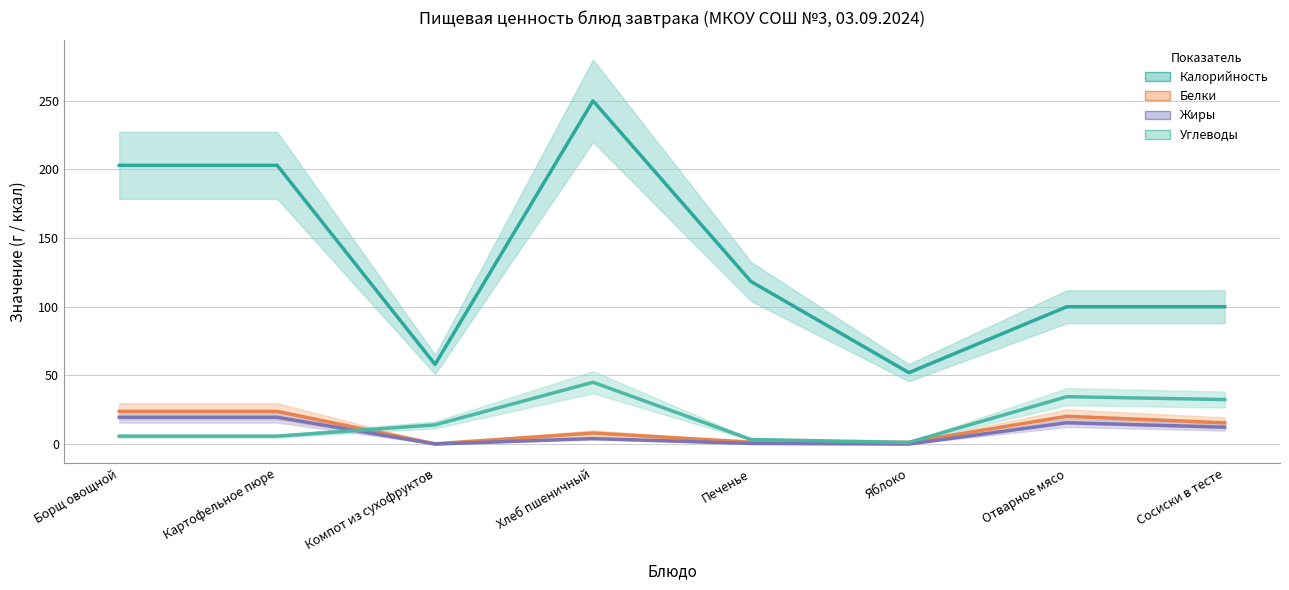

How many lines are shown in the chart?

4